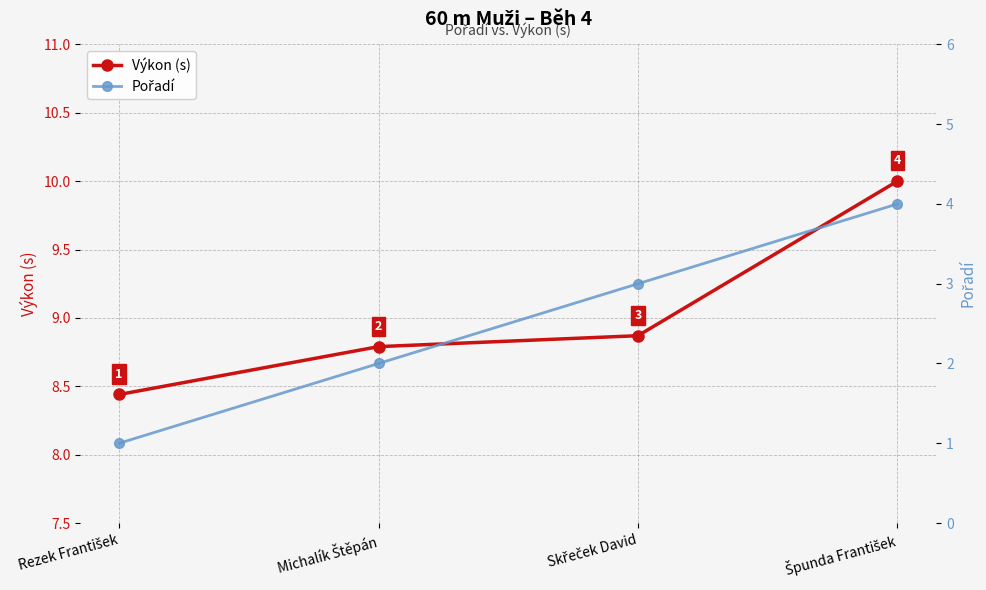

What is the difference between the Pořadí values at Skřeček David and Špunda František?

1.0